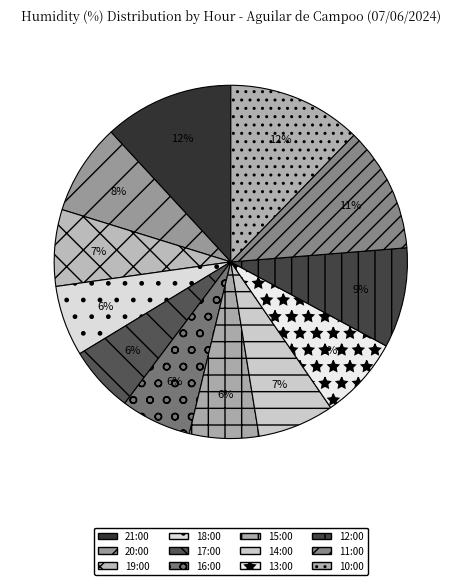

What is the ratio of the value at 13:00 to the value at 10:00?

0.6